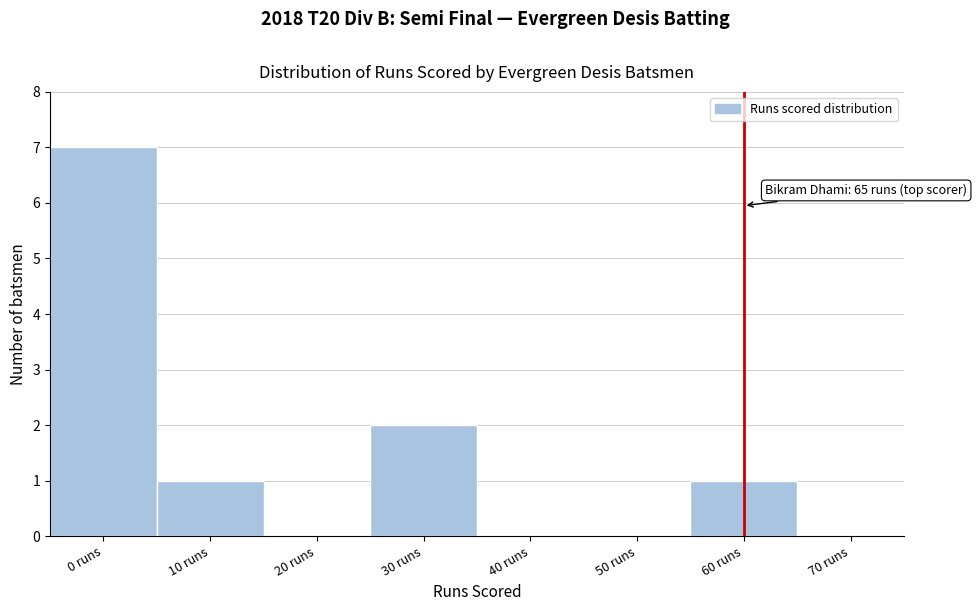

Reading left to right, list all the values displayed in this chart.

0 runs=7	10 runs=1	20 runs=0	30 runs=2	40 runs=0	50 runs=0	60 runs=1	70 runs=0